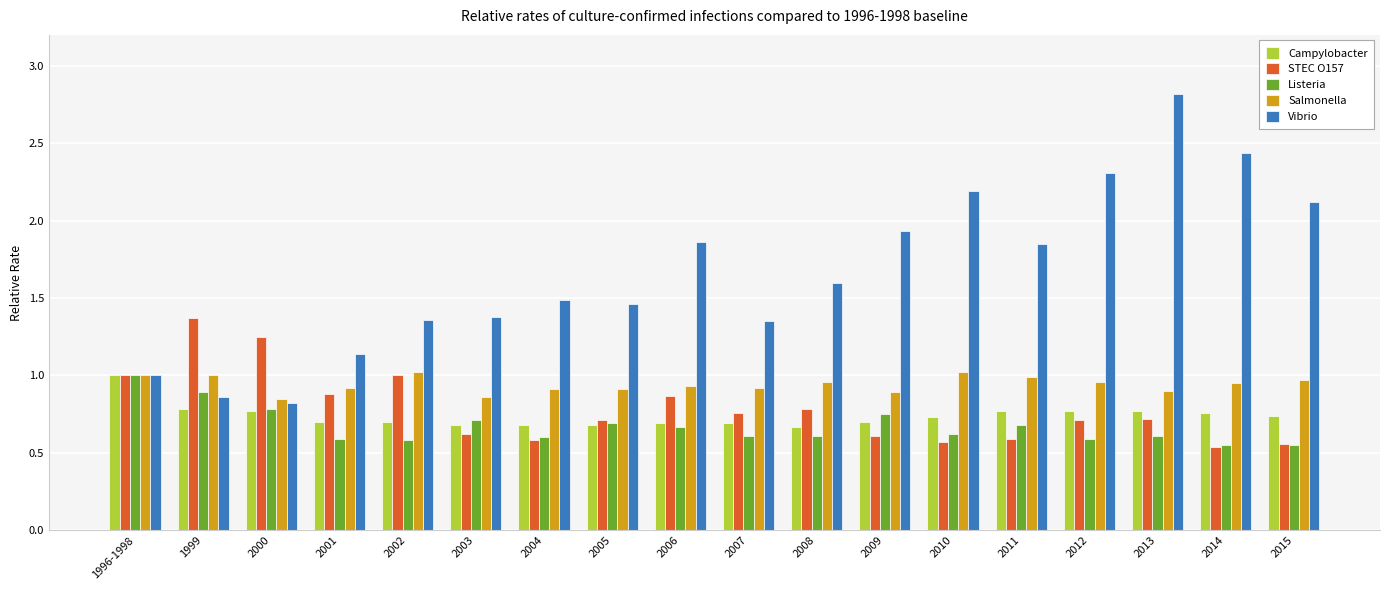

What is the sum of all Campylobacter values?

13.3